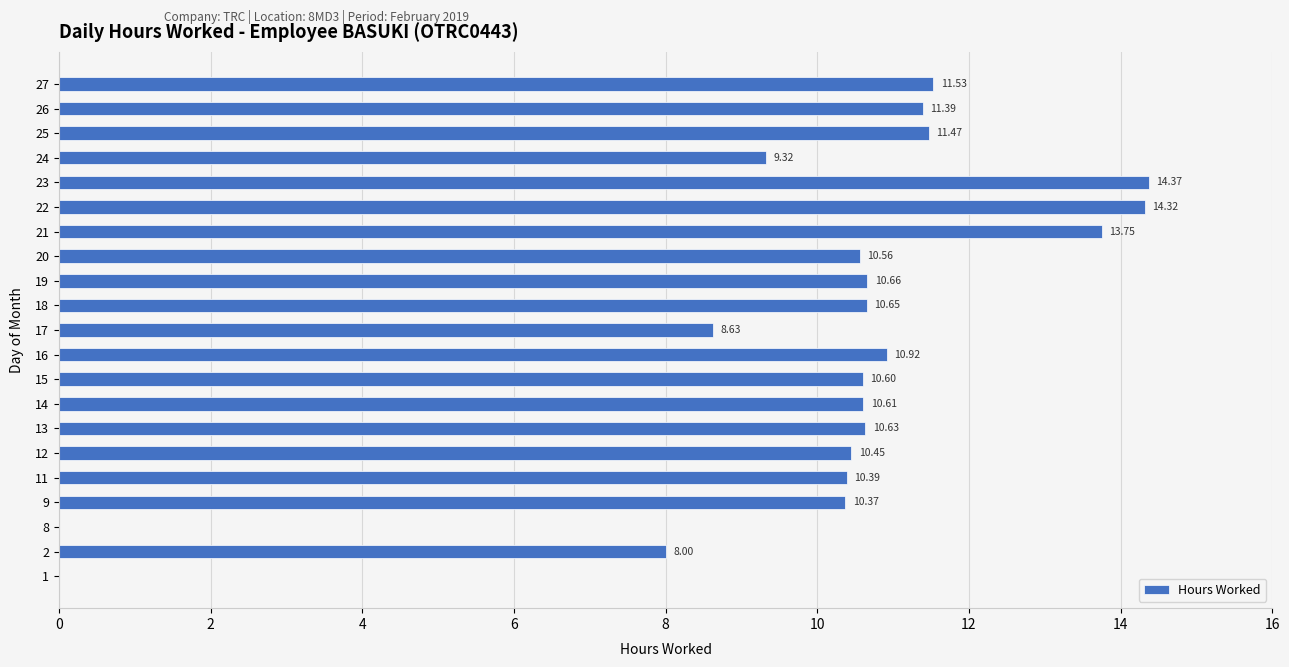

At which category does the chart reach its peak across all series?

23